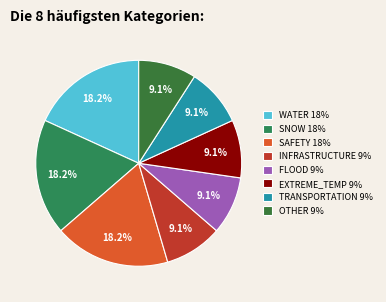

Which slice is the smallest?

INFRASTRUCTURE